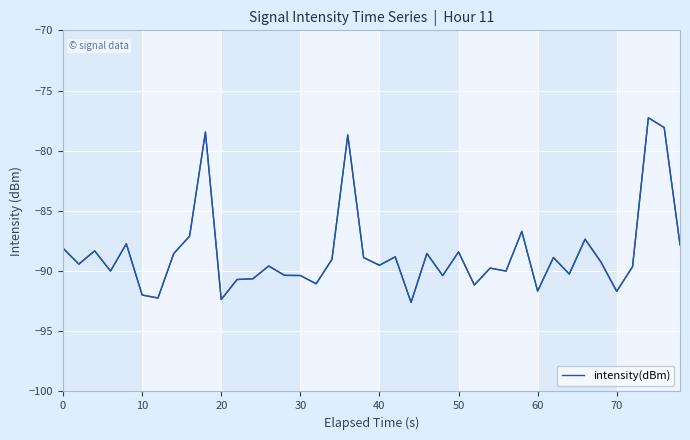

What is the minimum value shown in the chart?

-92.6